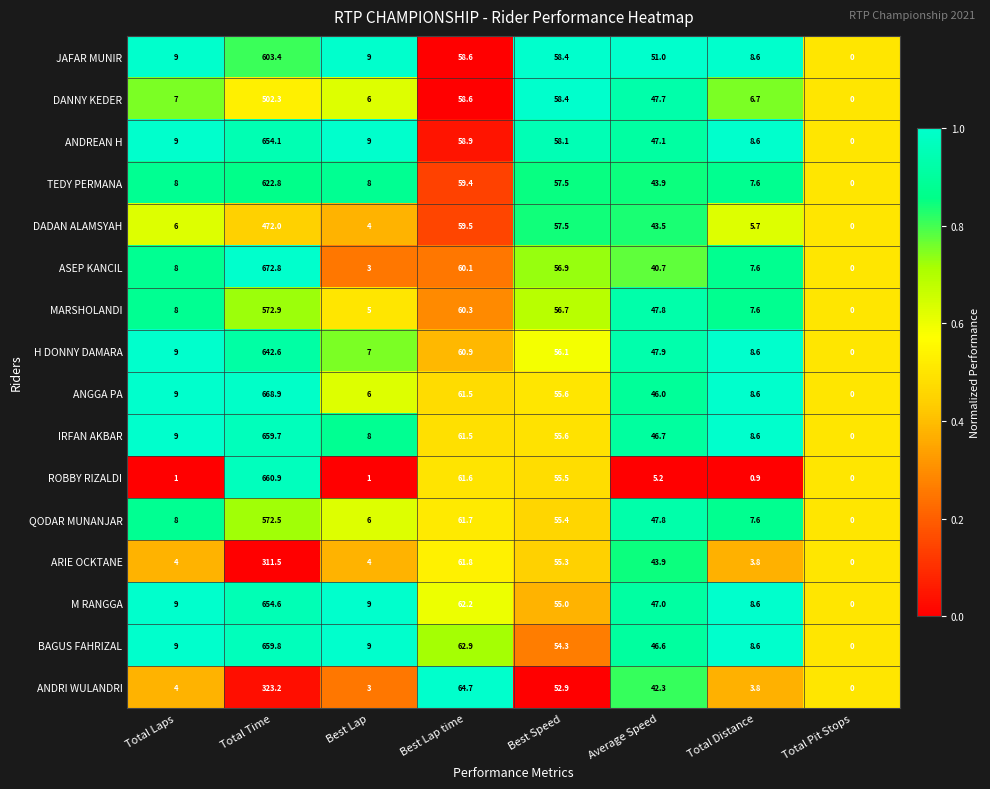

The DANNY KEDER series shows 58.4 at Best Speed. True or false?

True